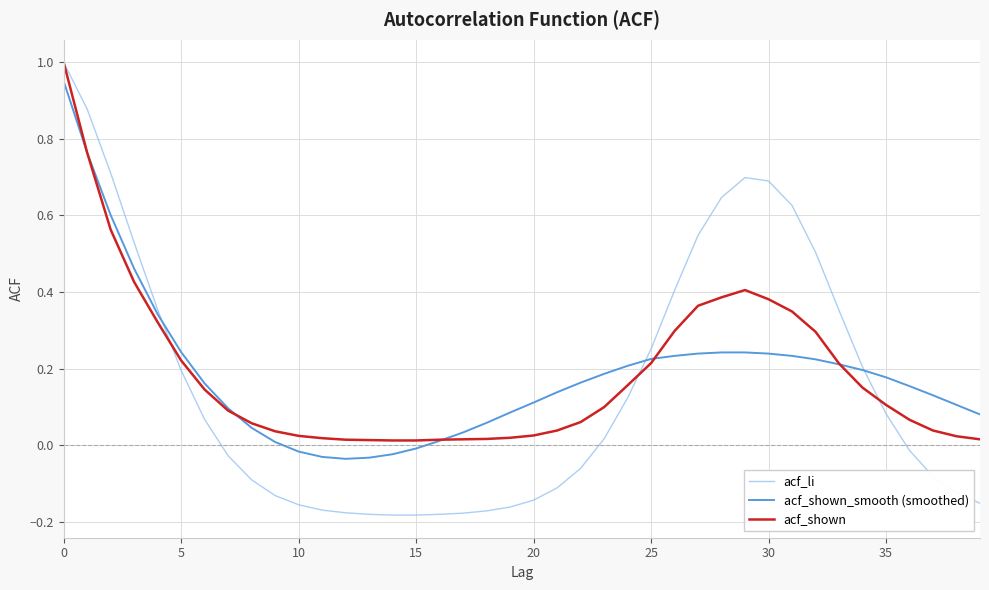

Which series has the largest range (max minus min)?

acf_li